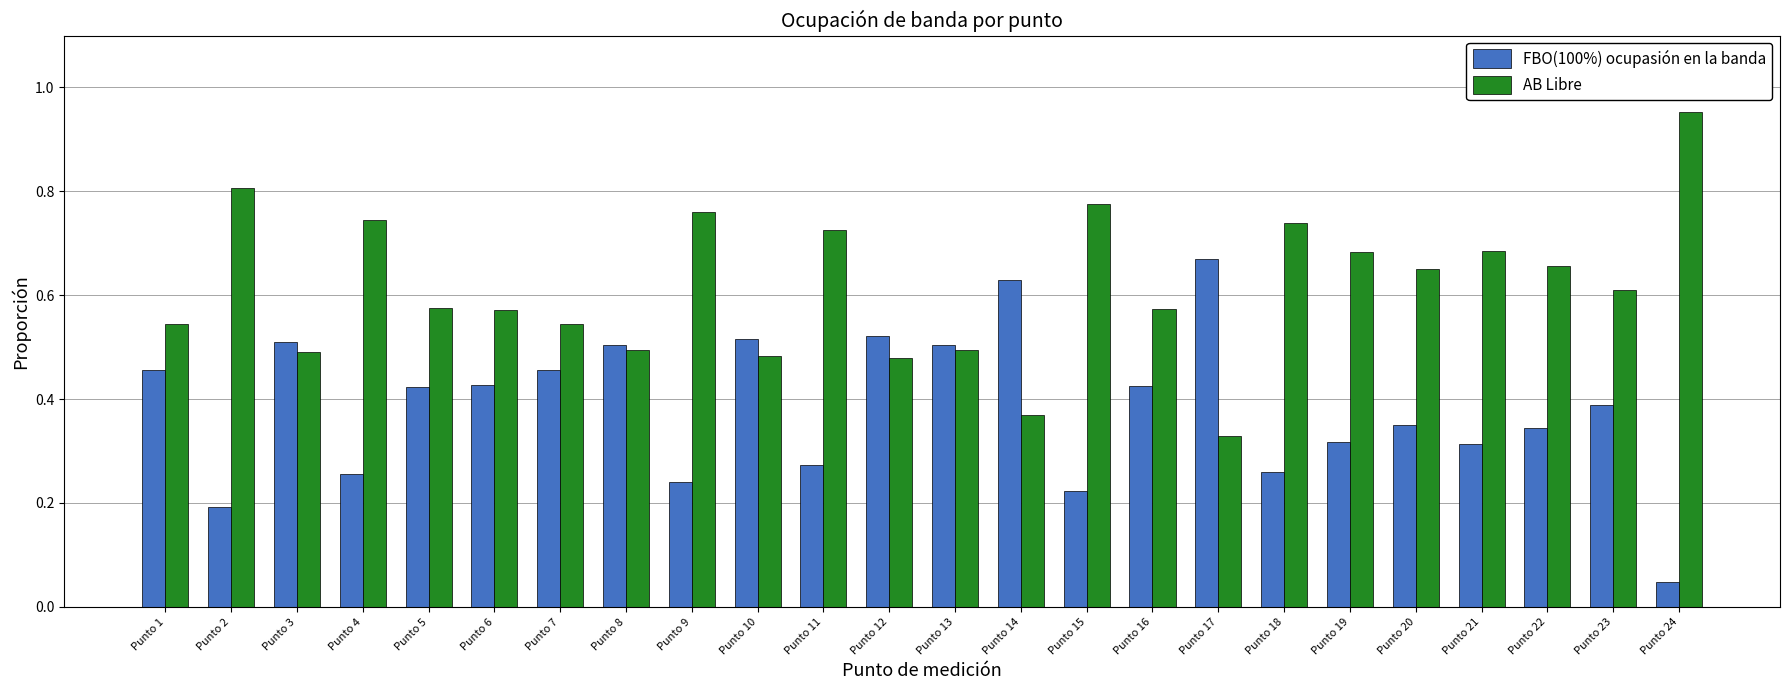

Is it true that AB Libre equals 1.6 at Punto 24?

False